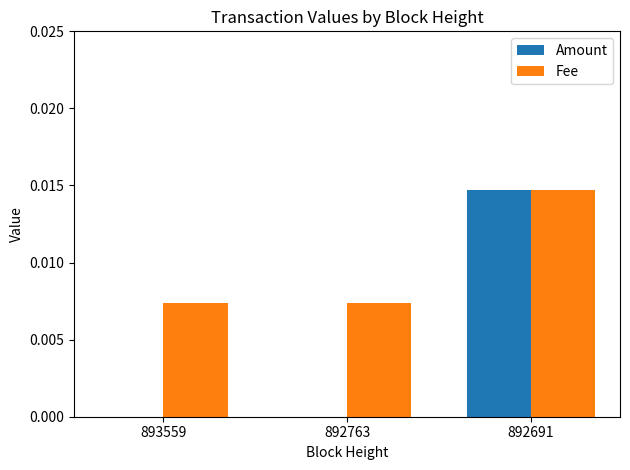

Which series has the widest spread of values?

Amount